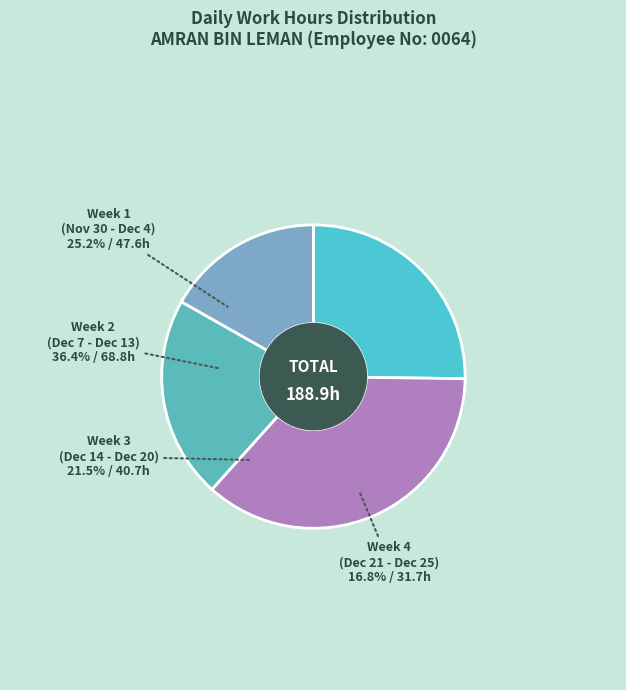

The 8-Tue slice represents 15% of the pie. True or false?

False